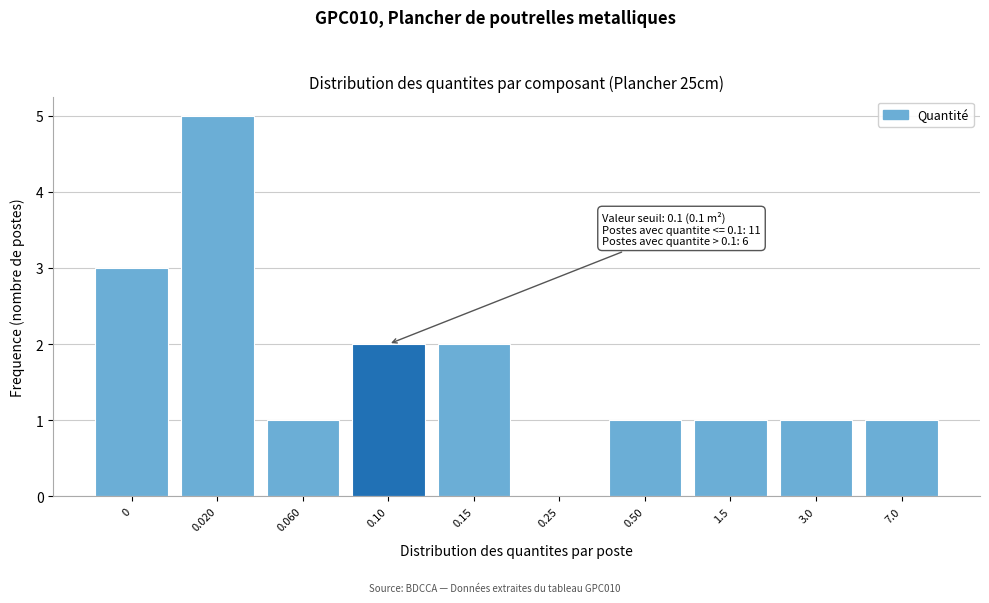

Reading left to right, what are all the values shown in this chart?

0=3	0.020=5	0.060=1	0.10=2	0.15=2	0.25=0	0.50=1	1.5=1	3.0=1	7.0=1